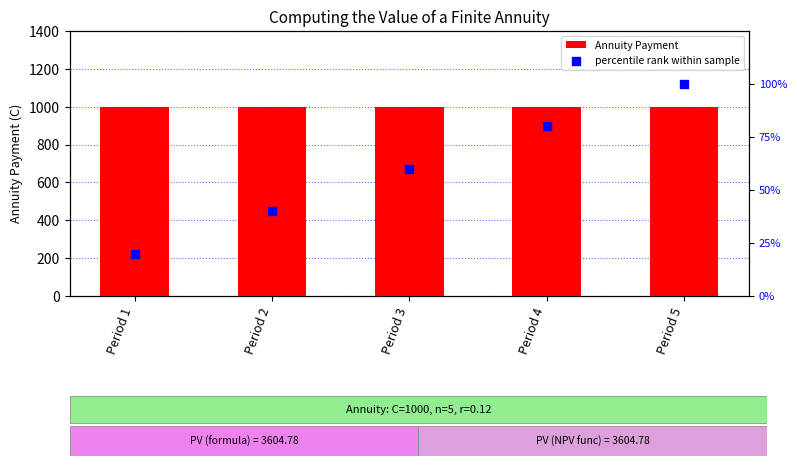

Which series has the largest total across all categories?

Annuity Payment